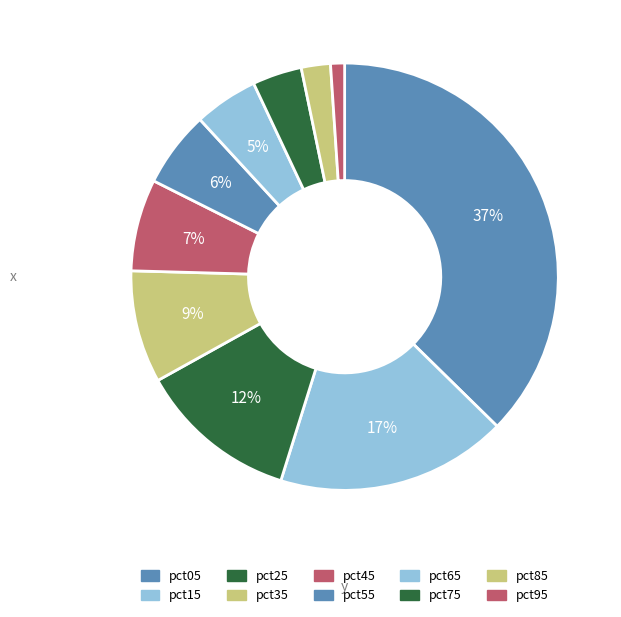

Count the number of slices in the pie.

10